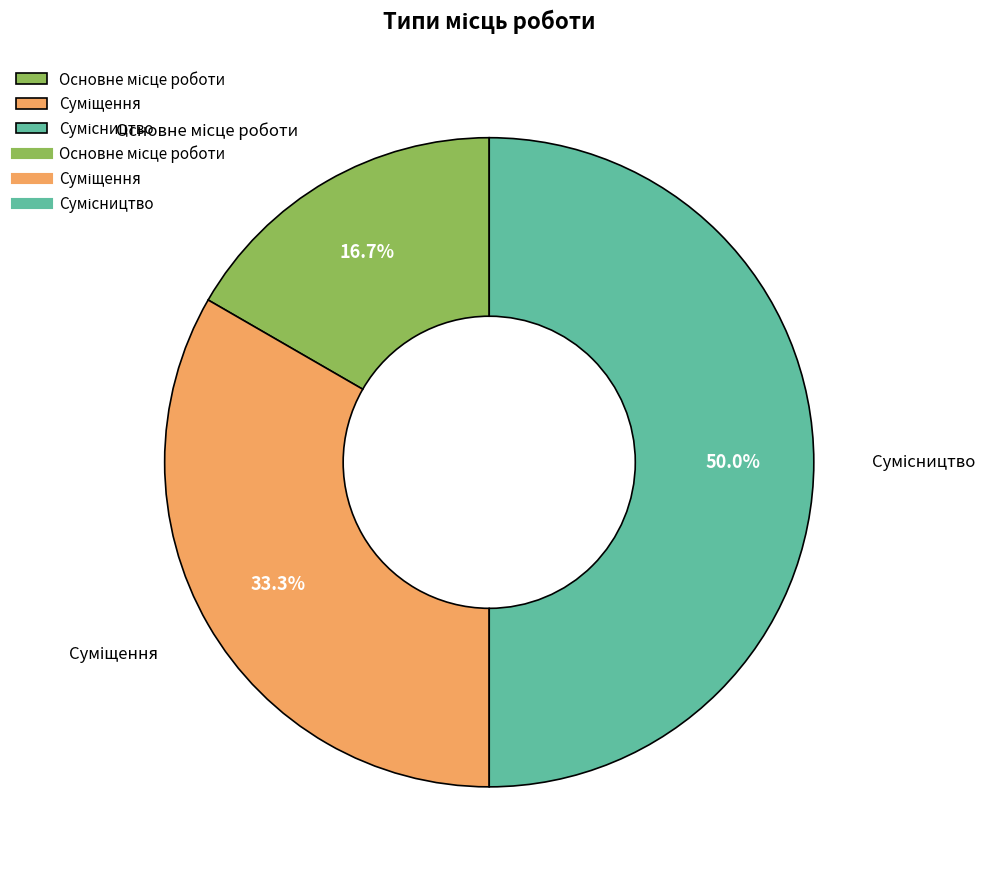

To the nearest percent, what percentage of the pie is Суміщення?

33%